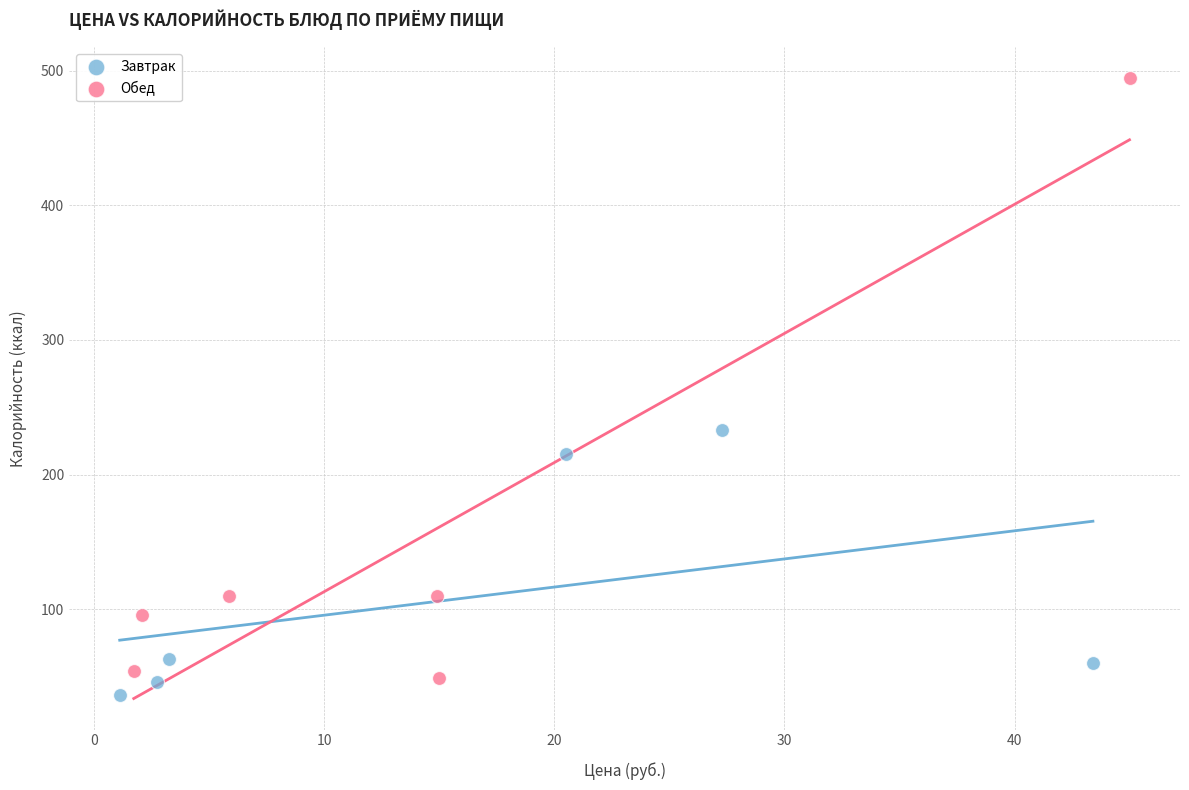

Which series reaches the maximum Y coordinate?

Обед